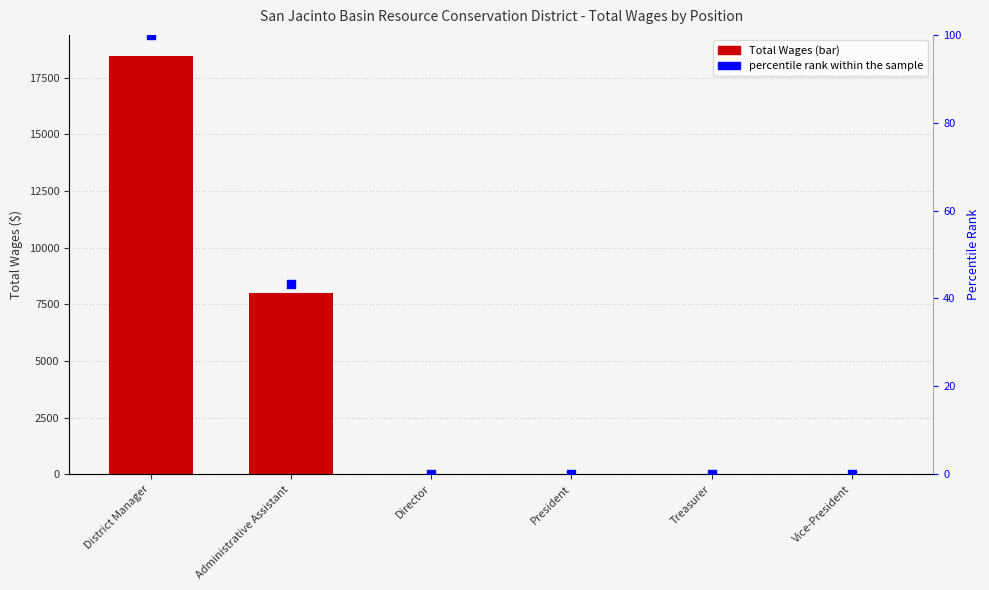

At how many categories does at least one series exceed 2899?

2